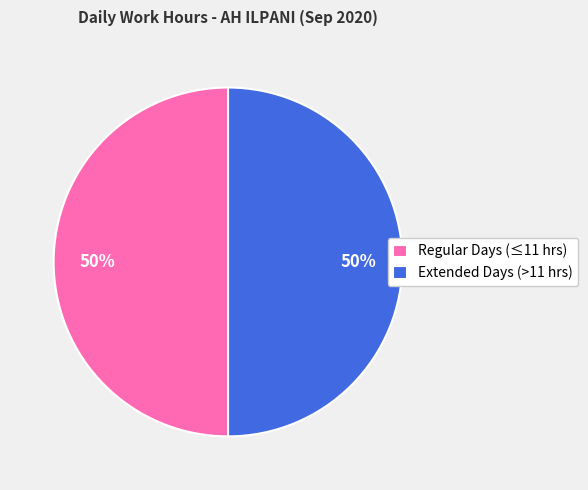

What is the ratio of the value at Extended Days (>11 hrs) to the value at Regular Days (≤11 hrs)?

1.0